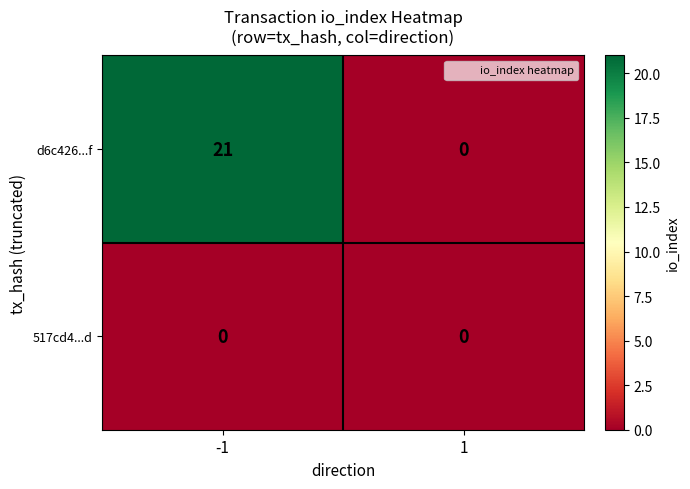

List the series in order of their overall mean, highest first.

d6c426...f, 517cd4...d